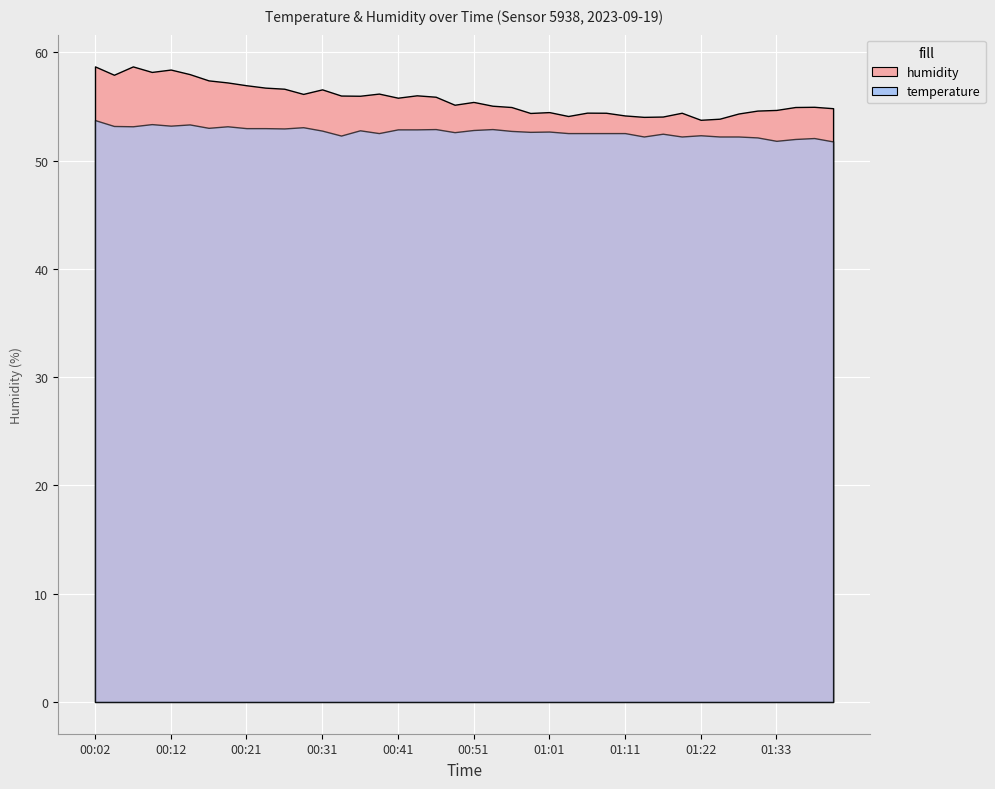

Where is the first local minimum for humidity?

00:04